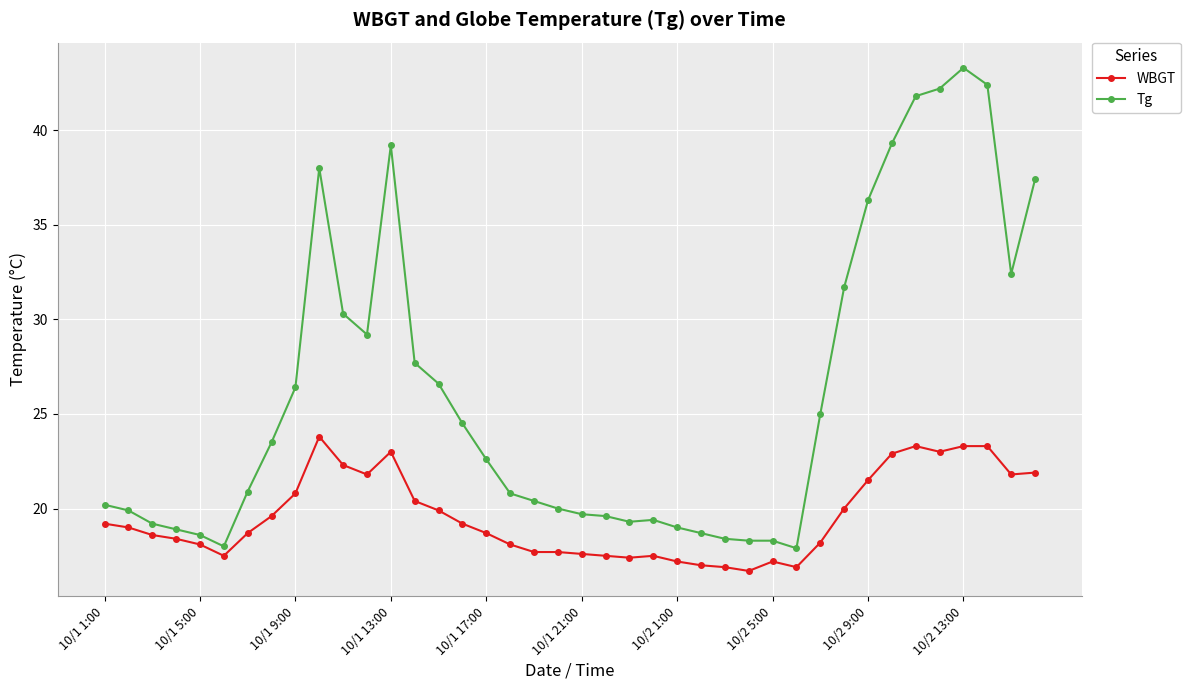

True or false: Tg has more than 2 points higher than both neighbors.

True